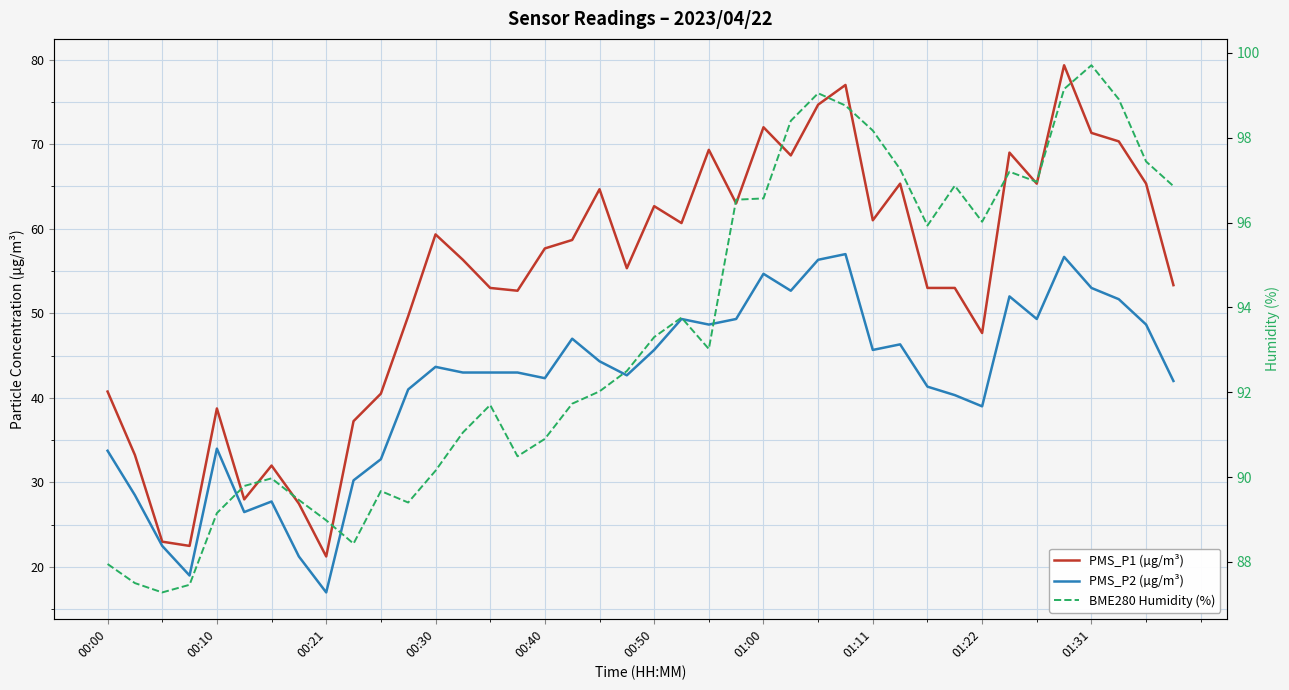

True or false: BME280 Humidity (%) has a value of 20.5 at 01:00.

False